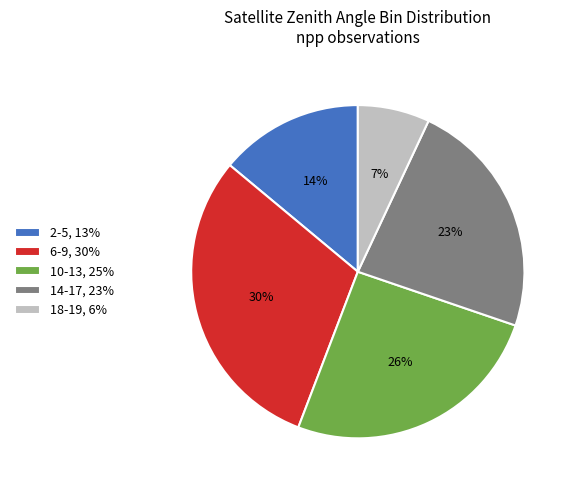

The 2-5, 13% slice represents 4% of the pie. True or false?

False